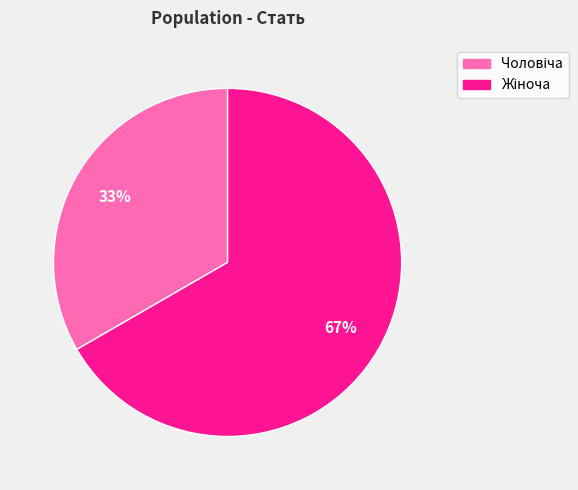

To the nearest percent, what is the average slice percentage?

50%